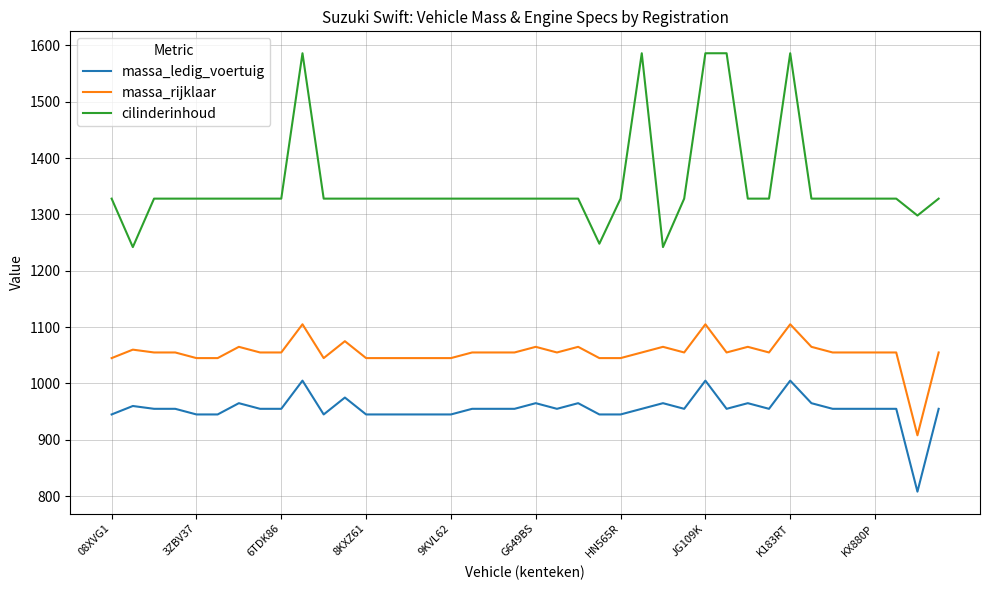

Which series has the largest range (max minus min)?

cilinderinhoud